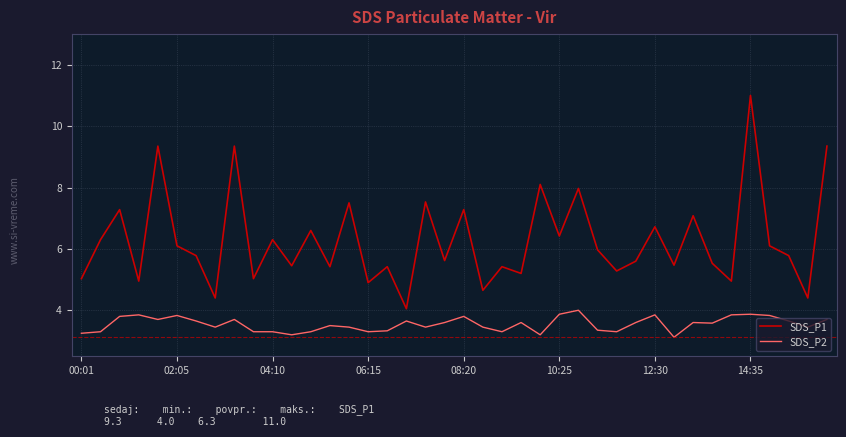

What are all the series names shown in the legend?

SDS_P1, SDS_P2